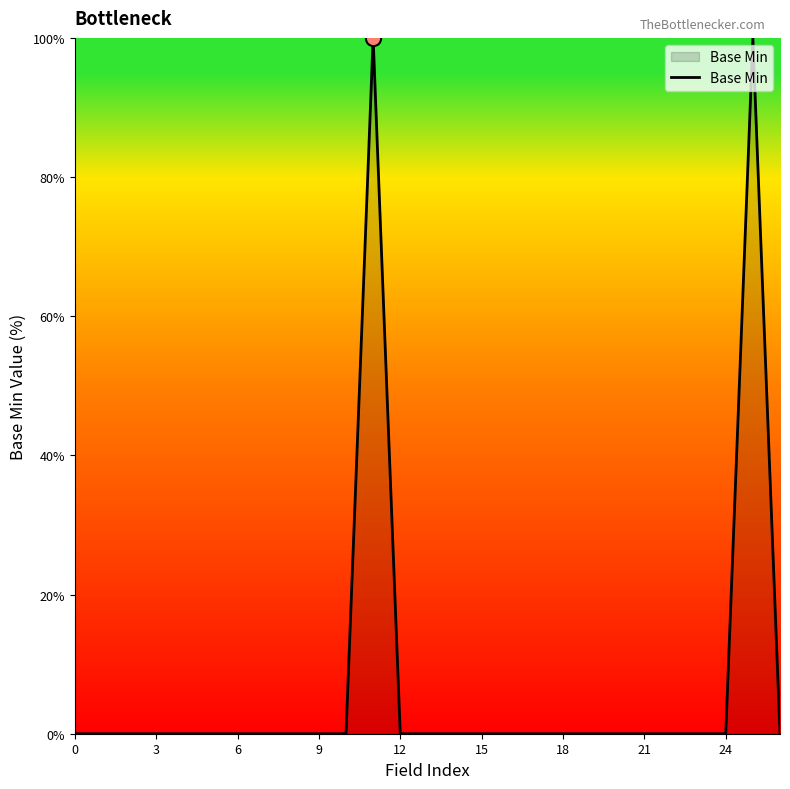

What is the difference between the maximum and minimum values?

100